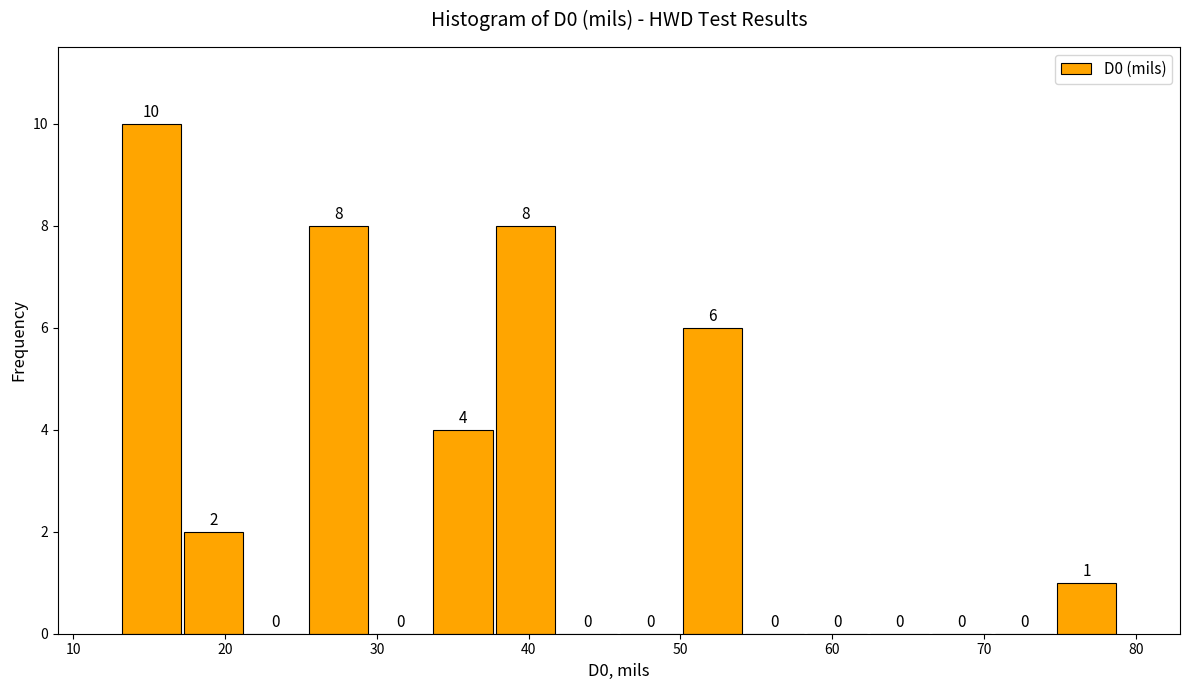

Which range on the x-axis has the tallest bar?

13 to 17